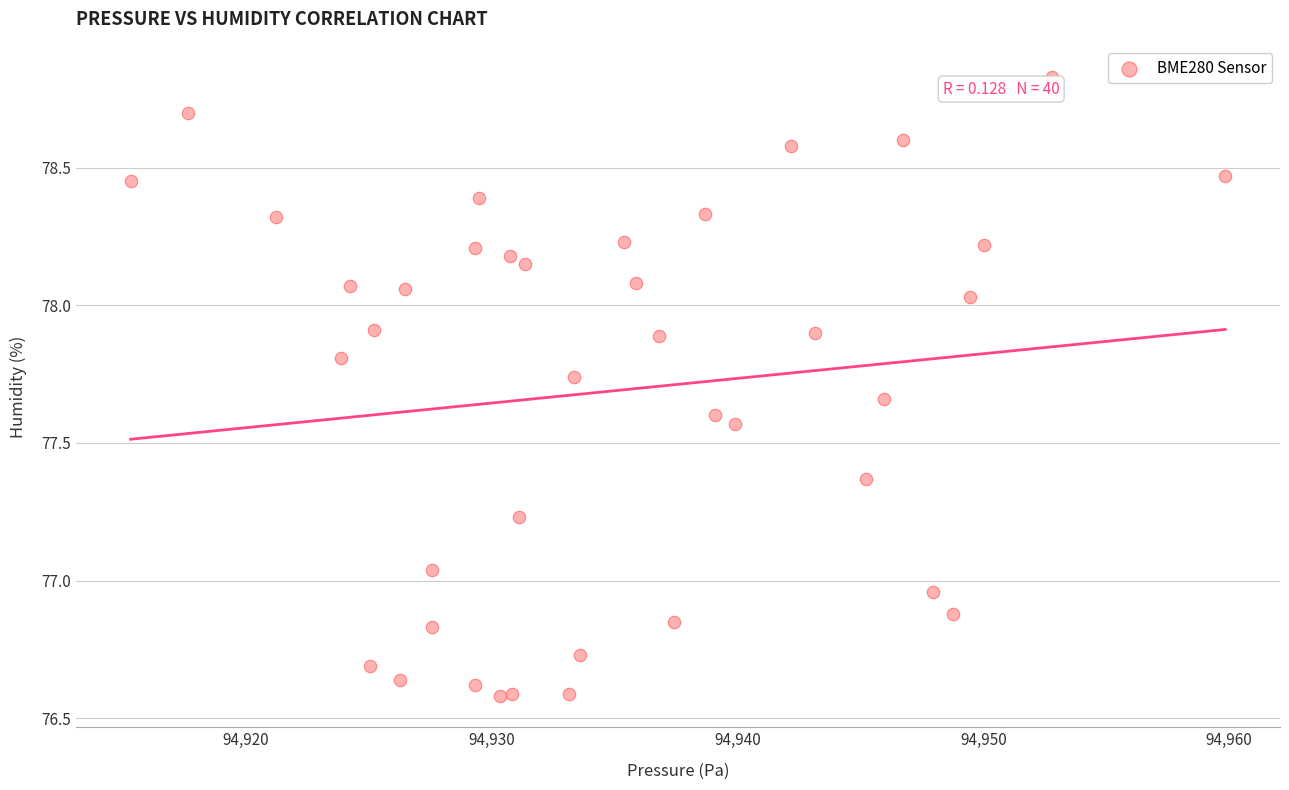

What is the range of X values (max minus min)?

44.5